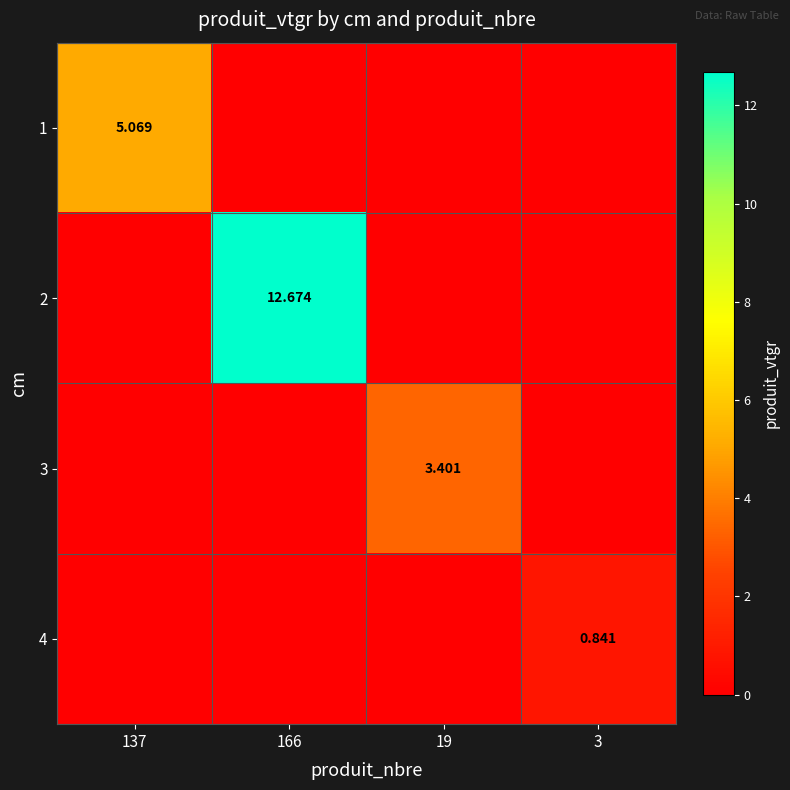

Rank the series at 166 from lowest to highest value.

1, 3, 4, 2